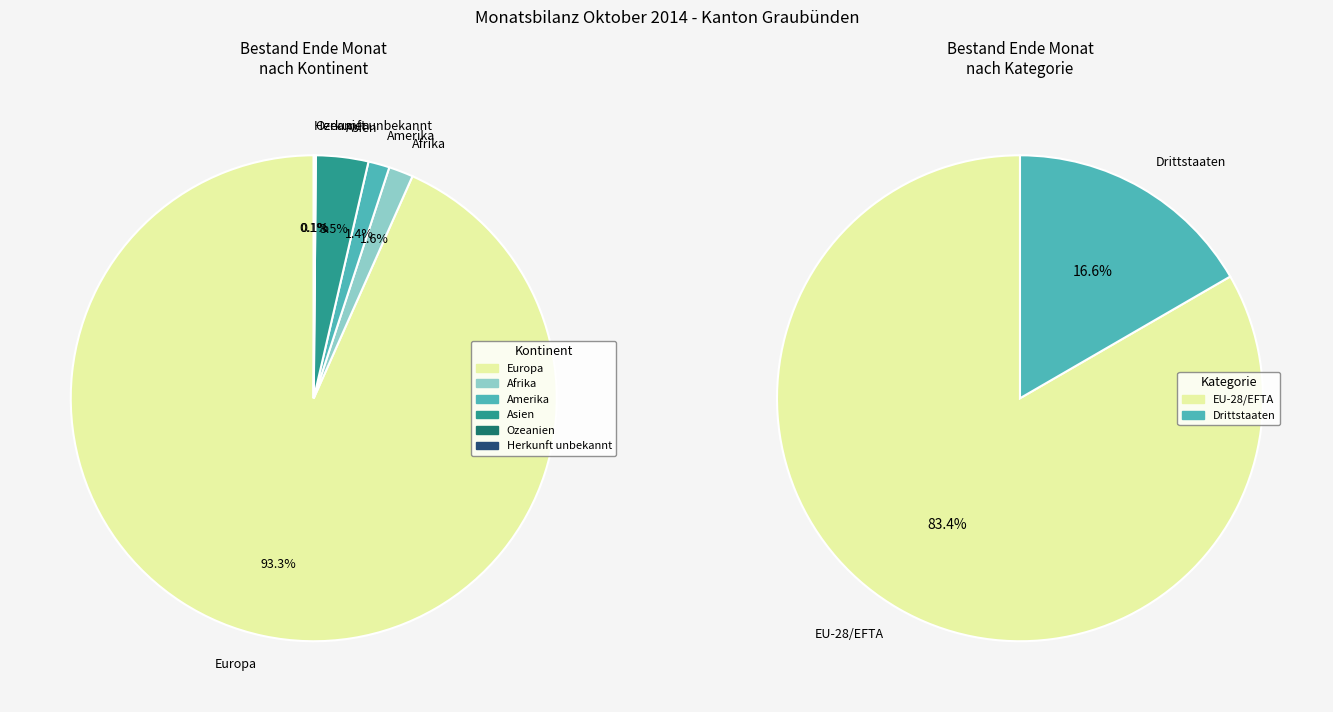

To the nearest percent, what percentage of the pie is Afrika?

2%